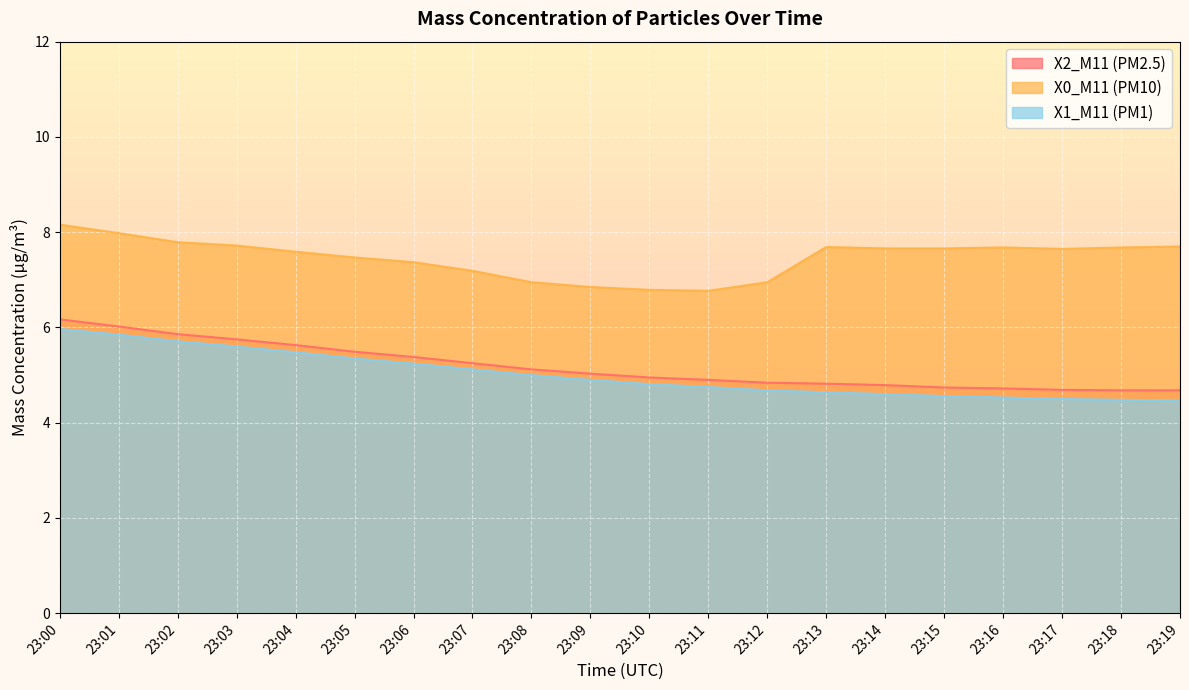

What is the lowest value of the X0_M11 (PM10) series?

6.8